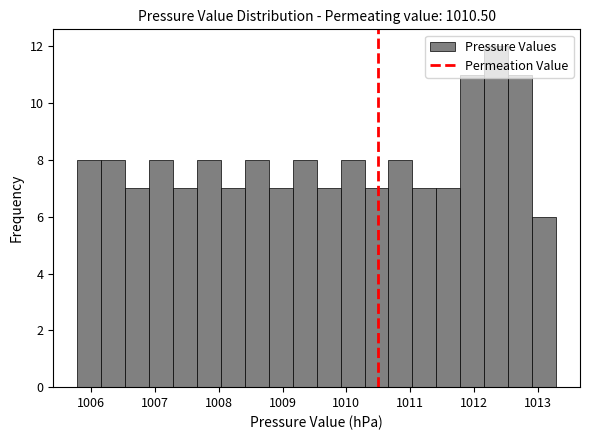

Read against the x-axis, roughly where is the centre of the tallest bar?

1012.4